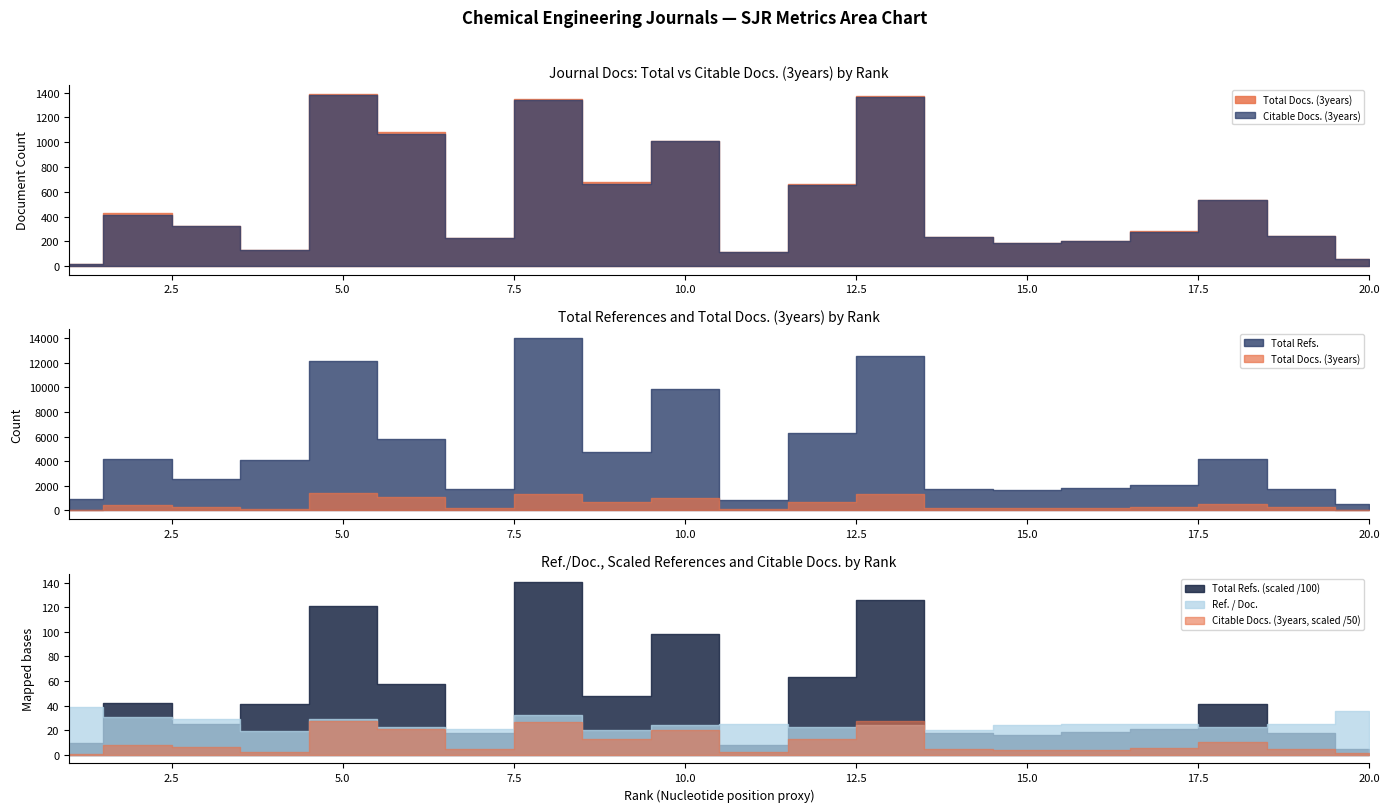

At how many categories does at least one series exceed 1298?

17